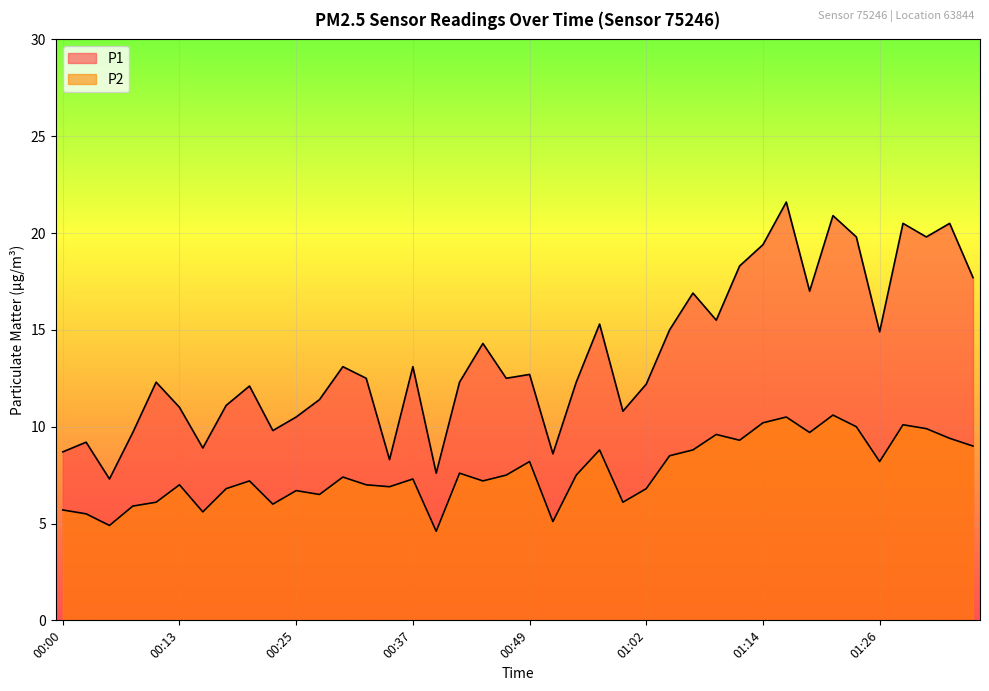

Reading left to right, list all the values displayed in this chart.

P1: 00:00=8.7	00:03=9.2	00:05=7.3	00:08=9.7	00:10=12.3	00:13=11.0	00:15=8.9	00:18=11.1	00:20=12.1	00:22=9.8	00:25=10.5	00:27=11.4	00:30=13.1	00:32=12.5	00:35=8.3	00:37=13.1	00:40=7.6	00:42=12.3	00:44=14.3	00:47=12.5	00:49=12.7	00:52=8.6	00:54=12.3	00:57=15.3	00:59=10.8	01:02=12.2	01:04=15.0	01:07=16.9	01:09=15.5	01:11=18.3	01:14=19.4	01:16=21.6	01:19=17.0	01:21=20.9	01:24=19.8	01:26=14.9	01:29=20.5	01:31=19.8	01:34=20.5	01:36=17.7
P2: 00:00=5.7	00:03=5.5	00:05=4.9	00:08=5.9	00:10=6.1	00:13=7.0	00:15=5.6	00:18=6.8	00:20=7.2	00:22=6.0	00:25=6.7	00:27=6.5	00:30=7.4	00:32=7.0	00:35=6.9	00:37=7.3	00:40=4.6	00:42=7.6	00:44=7.2	00:47=7.5	00:49=8.2	00:52=5.1	00:54=7.5	00:57=8.8	00:59=6.1	01:02=6.8	01:04=8.5	01:07=8.8	01:09=9.6	01:11=9.3	01:14=10.2	01:16=10.5	01:19=9.7	01:21=10.6	01:24=10.0	01:26=8.2	01:29=10.1	01:31=9.9	01:34=9.4	01:36=9.0